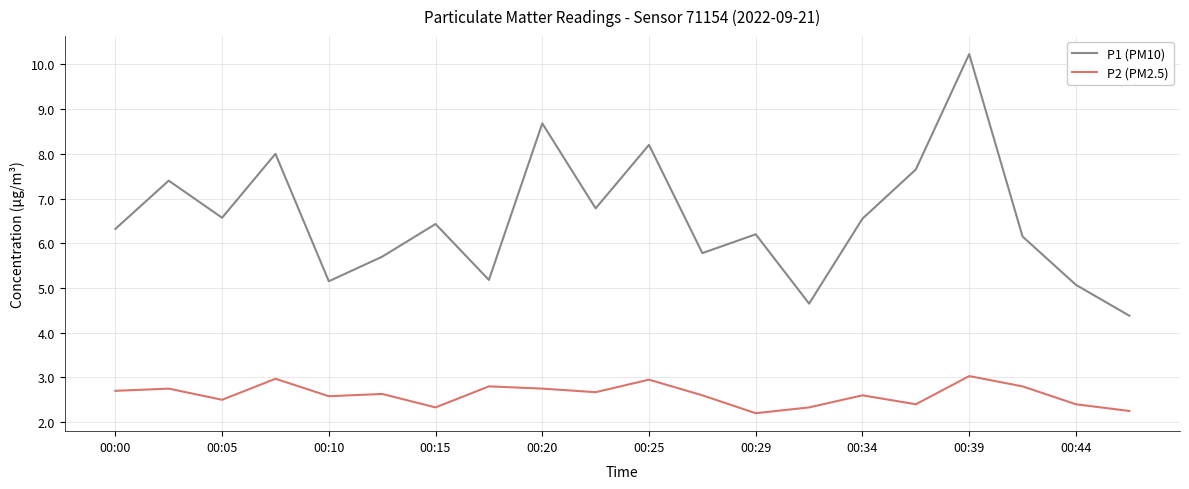

Which series has the largest total across all categories?

P1 (PM10)